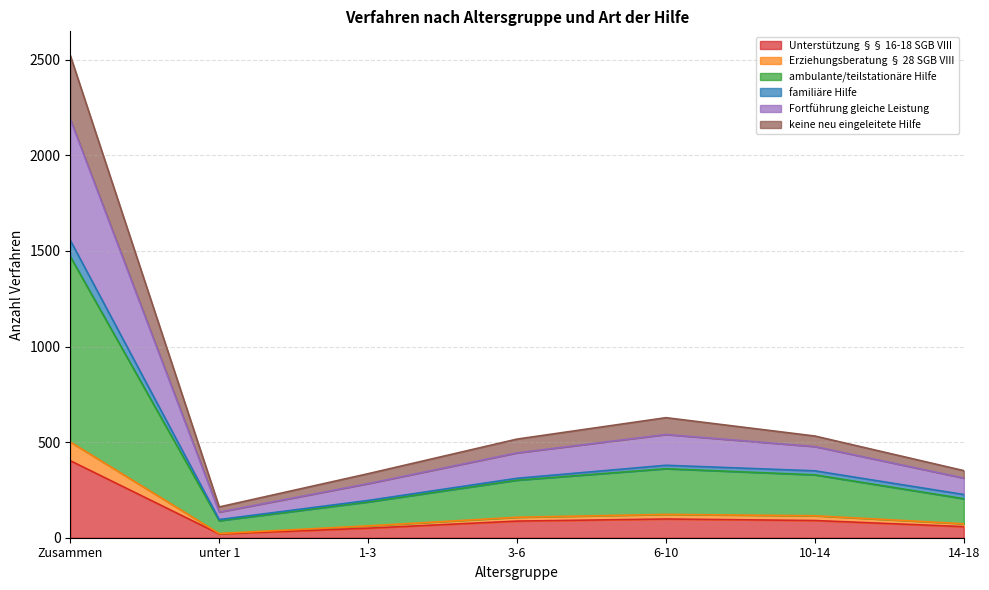

Which category has the highest value in the Unterstützung §§ 16-18 SGB VIII series?

Zusammen